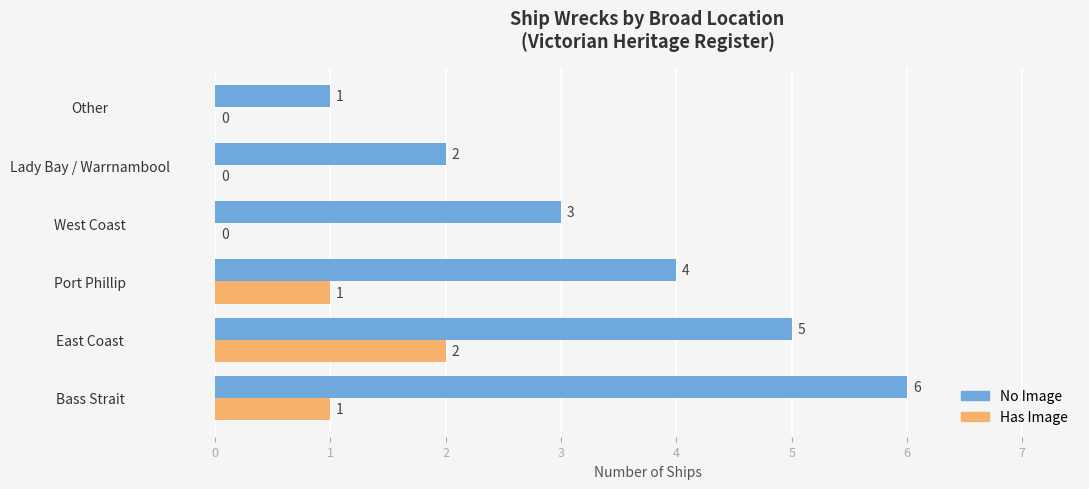

The value of Has Image at East Coast is 1. True or false?

False